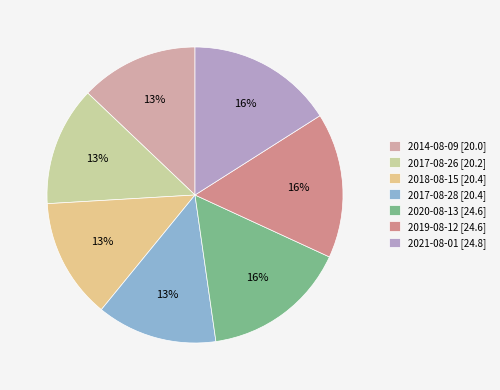

To the nearest percent, what portion does 2019-08-12 represent?

16%